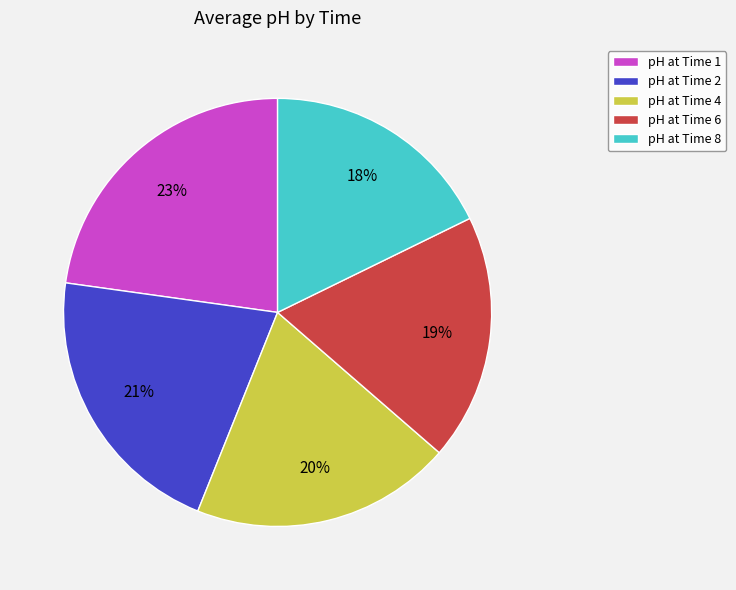

Is there a majority slice in this chart?

No